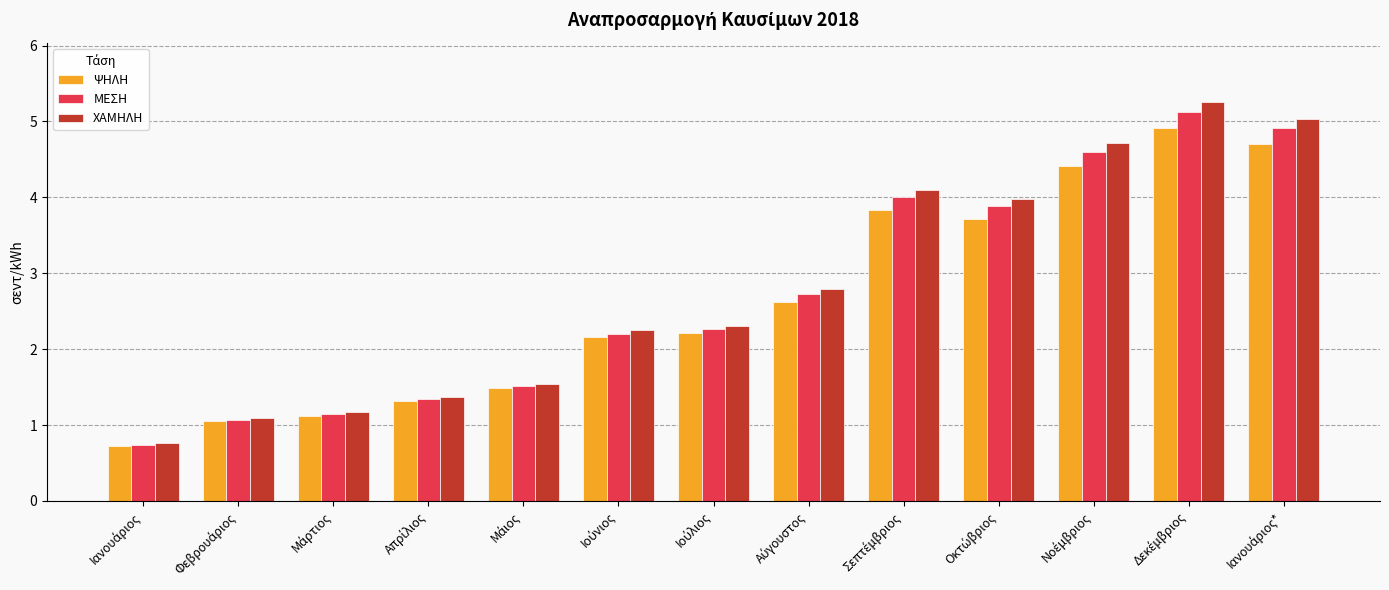

What is the greatest value displayed?

5.3